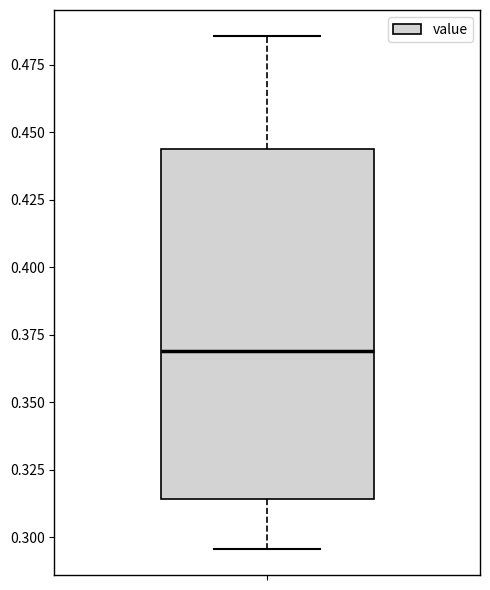

Transcribe this box plot: give where the median line is, the range the box spans, and where the two whiskers end, as read against the y-axis. The values are not printed on the chart, so give them approximately, as read against the axis.

median 0.370, box 0.315 to 0.445, whiskers 0.295 to 0.485